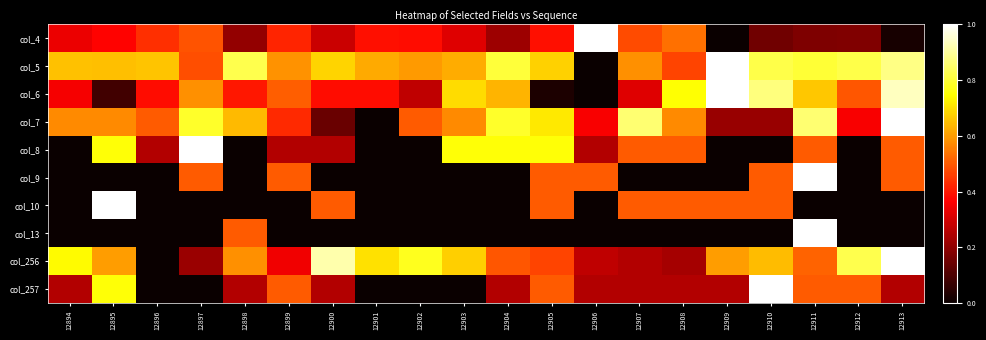

How many distinct data groups are displayed?

10